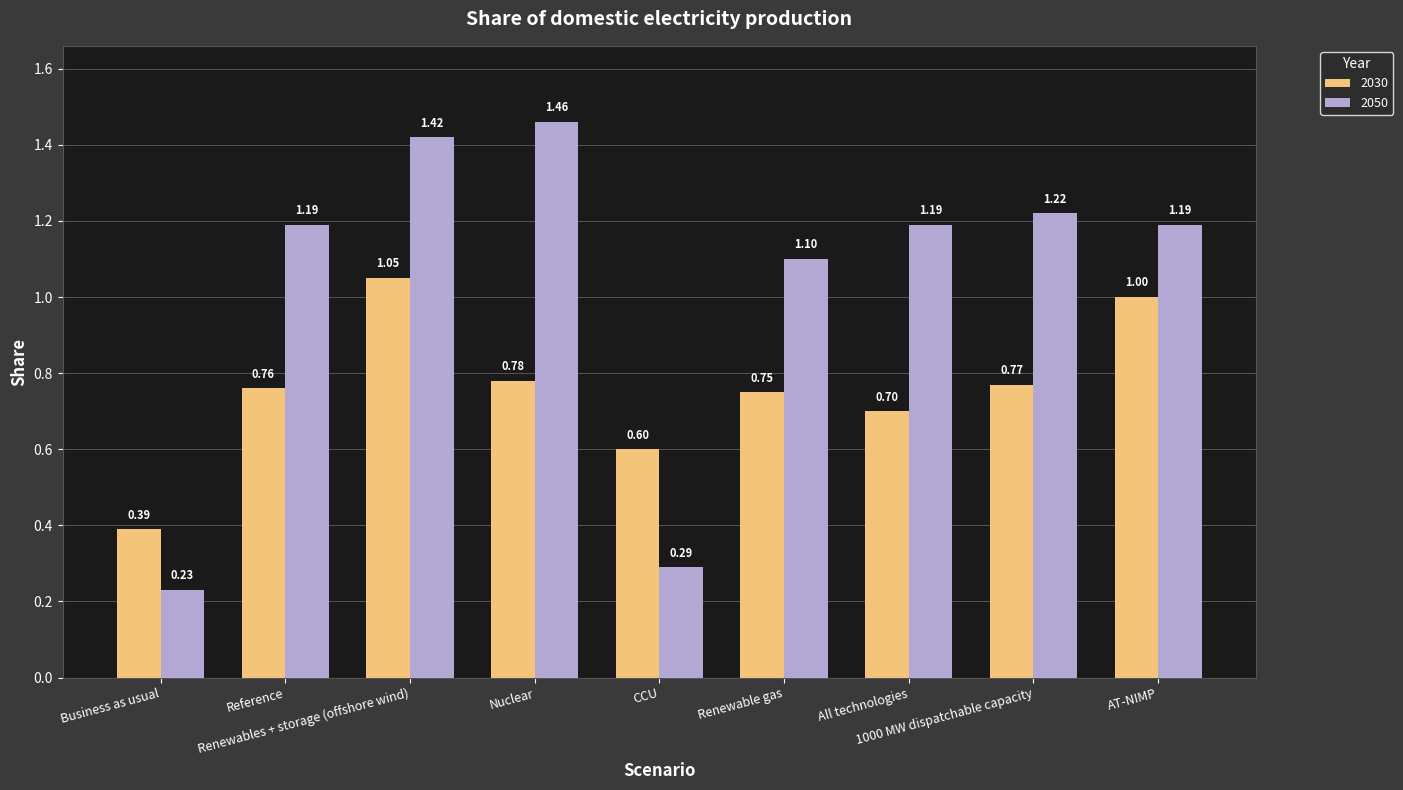

What is the total value across all series at AT-NIMP?

2.2